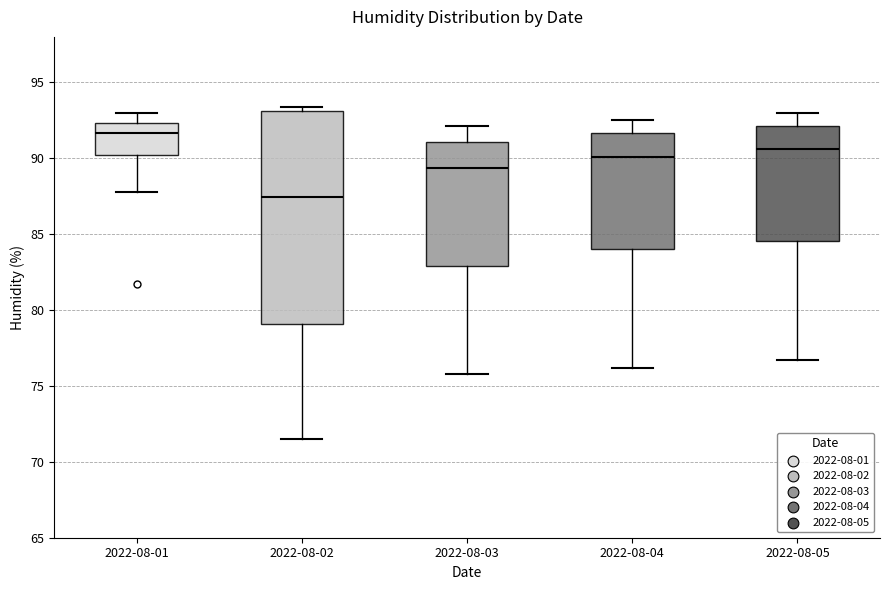

Where does the lower whisker of the box for 2022-08-05 end on the y-axis? The values are not printed on the chart, so give them approximately, as read against the axis.

76.5